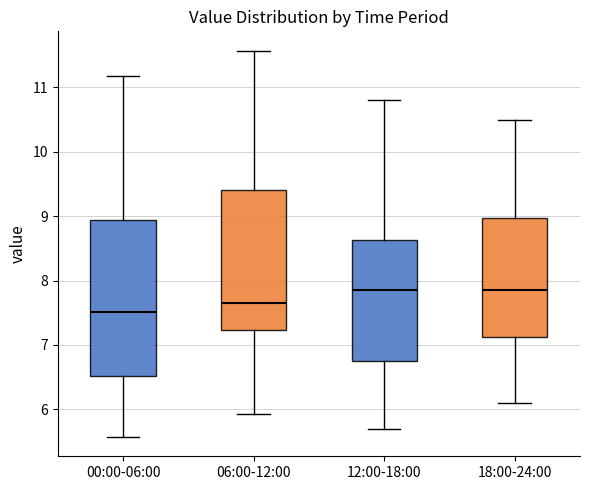

Comparing the boxes themselves (not the whiskers), which one is the tallest?

00:00-06:00